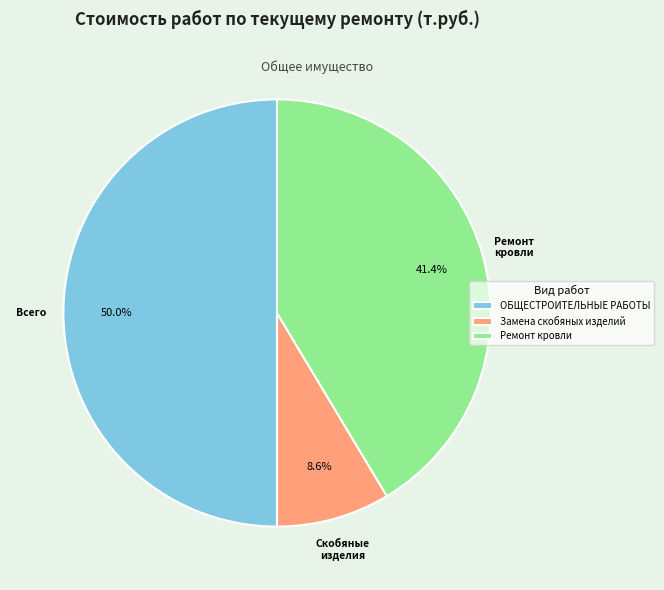

Rank the categories by value from highest to lowest.

ОБЩЕСТРОИТЕЛЬНЫЕ РАБОТЫ, Ремонт кровли, Замена скобяных изделий